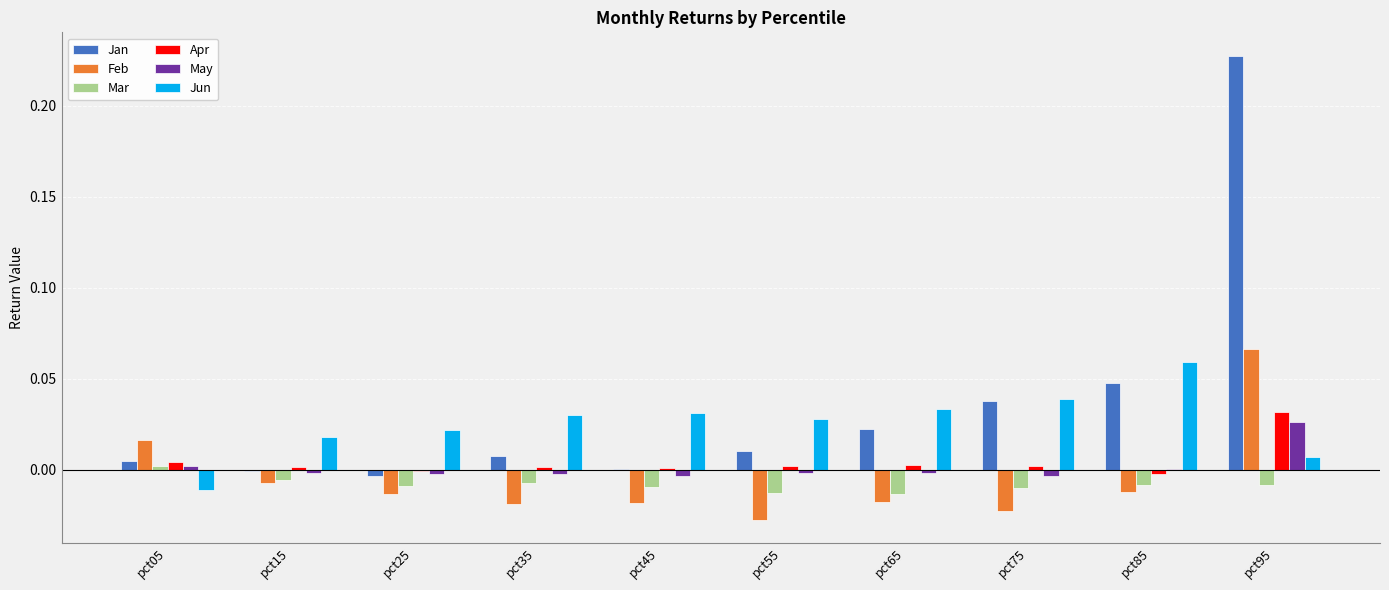

At which category is the sum across all series the highest?

pct95